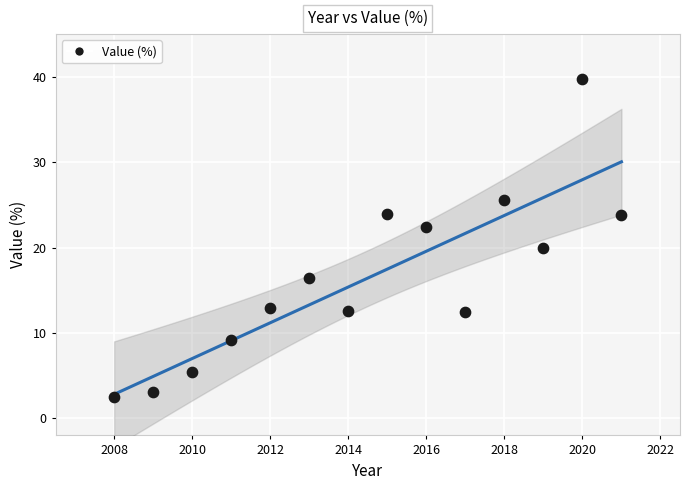

What is the range of X values (max minus min)?

13.0